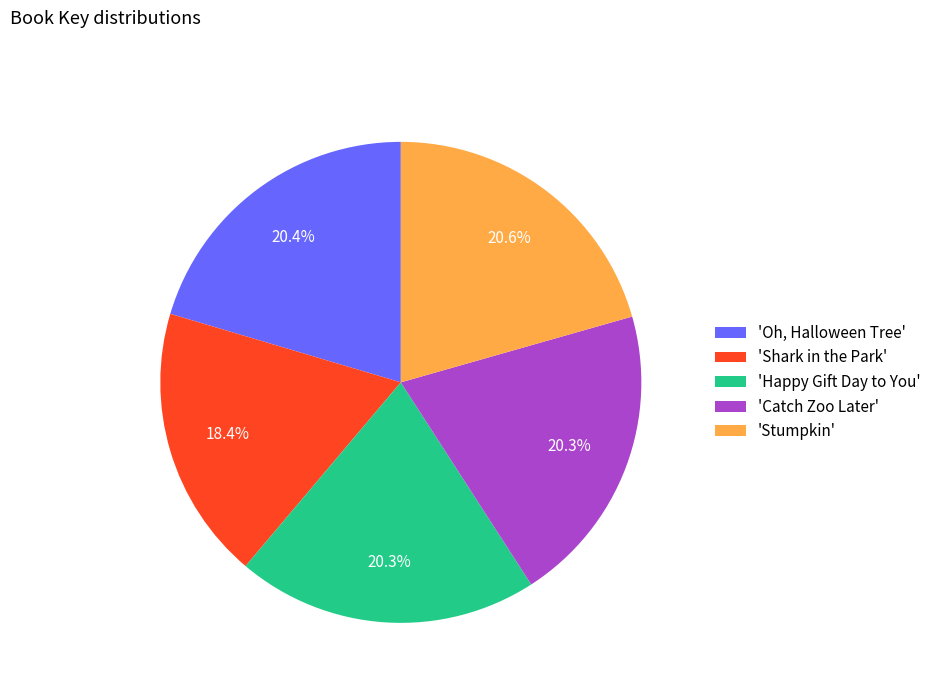

To the nearest percent, what is the difference between the largest and smallest slice percentages?

2%